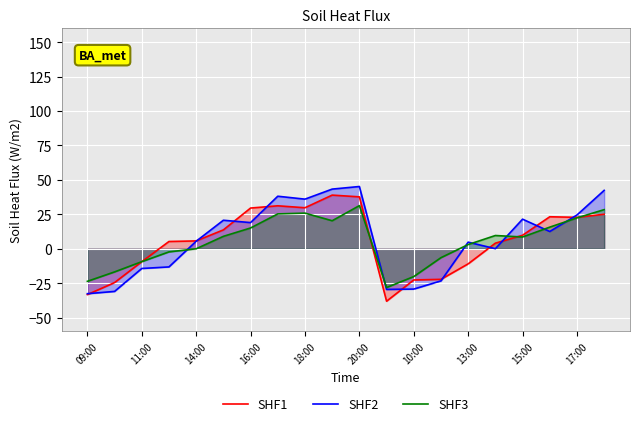

What is the highest value of the SHF2 series?

45.2